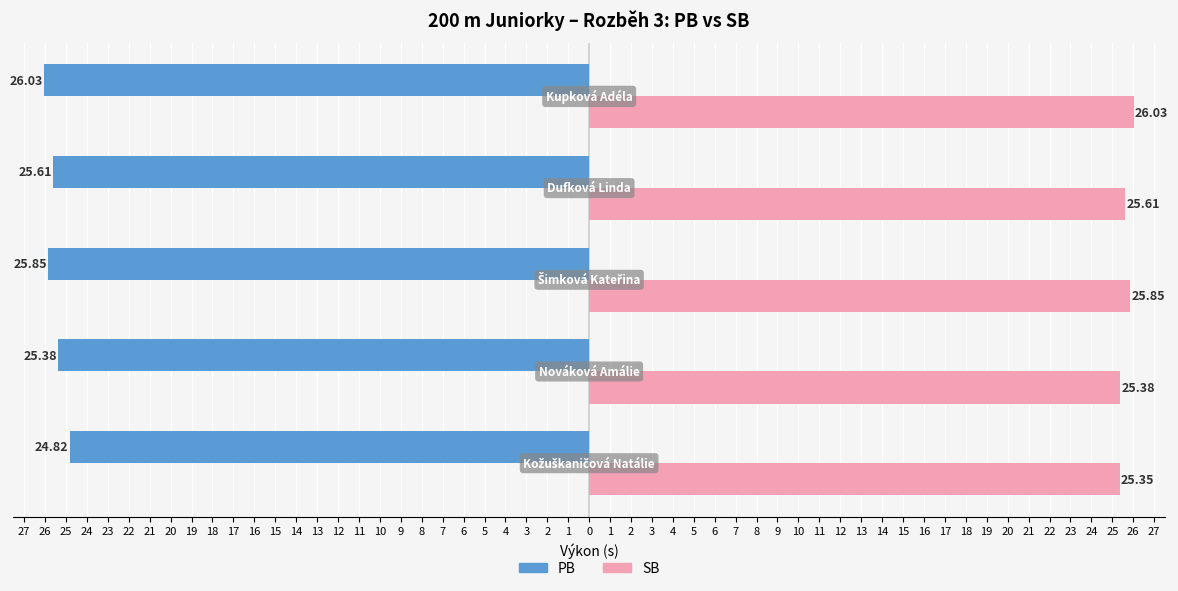

Which series has the widest spread of values?

PB